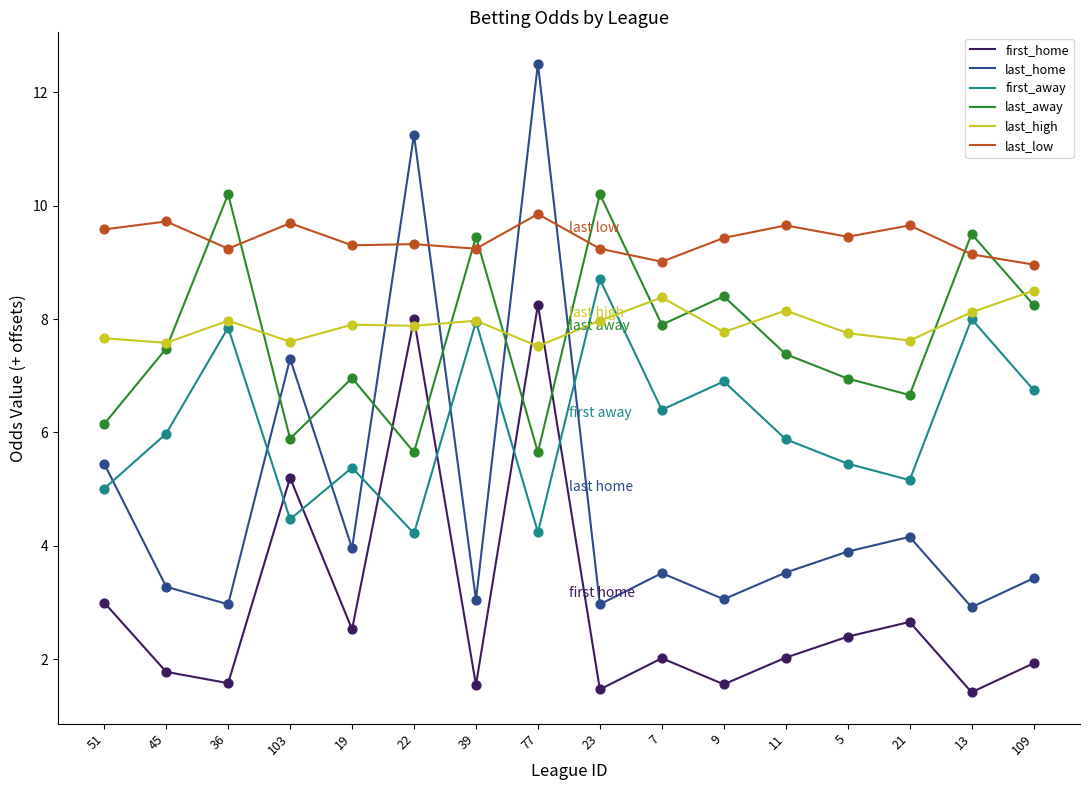

At which category is the sum across all series the highest?

77